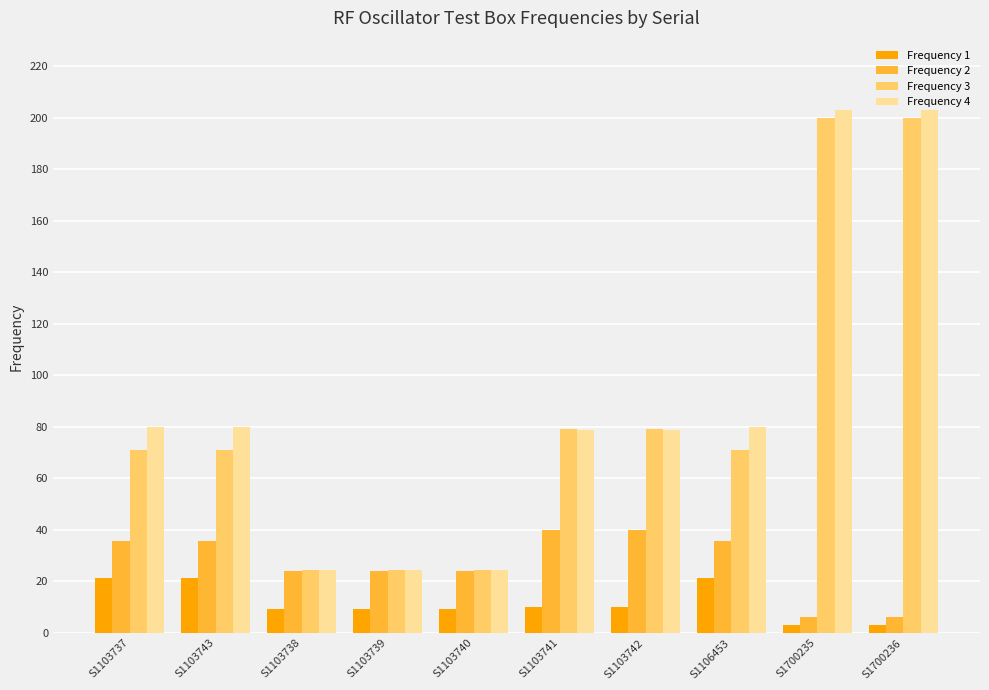

What is the maximum value shown in the chart?

203.1